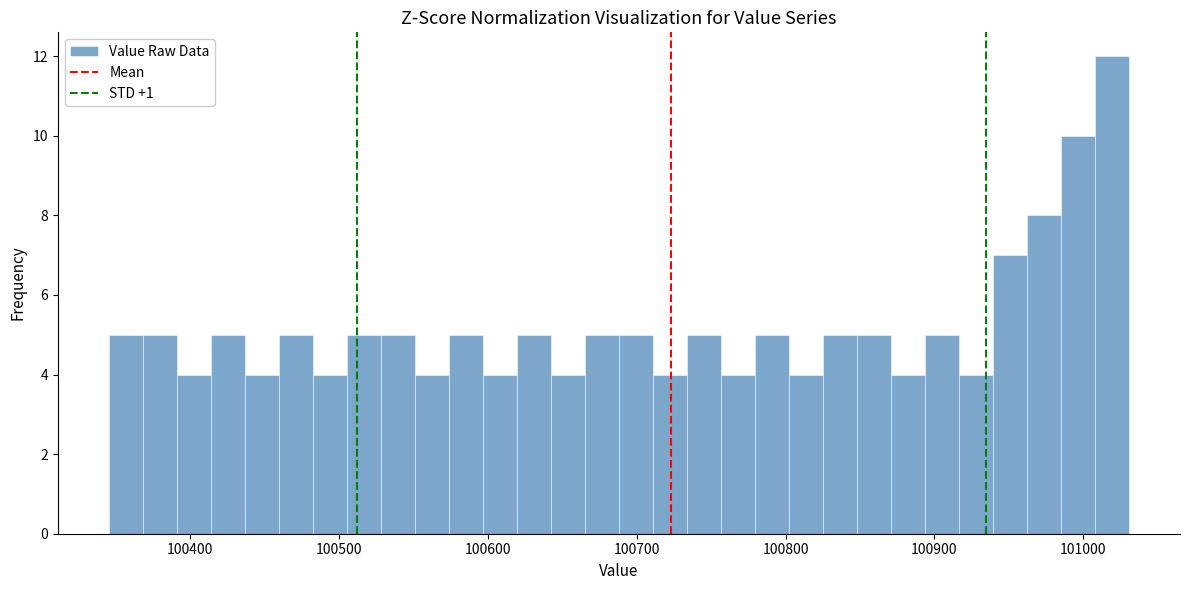

Around what value on the x-axis is the tallest bar? Give the approximate position of its centre, as read against the axis.

101020